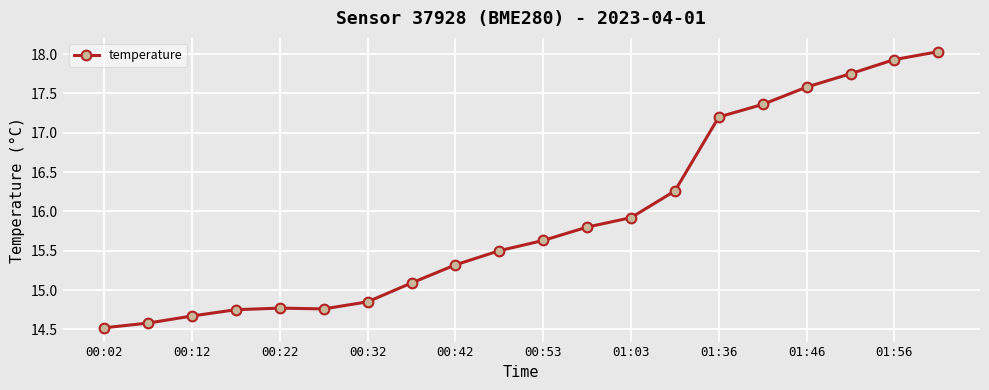

True or false: there are more than 0 points higher than both neighbors.

True